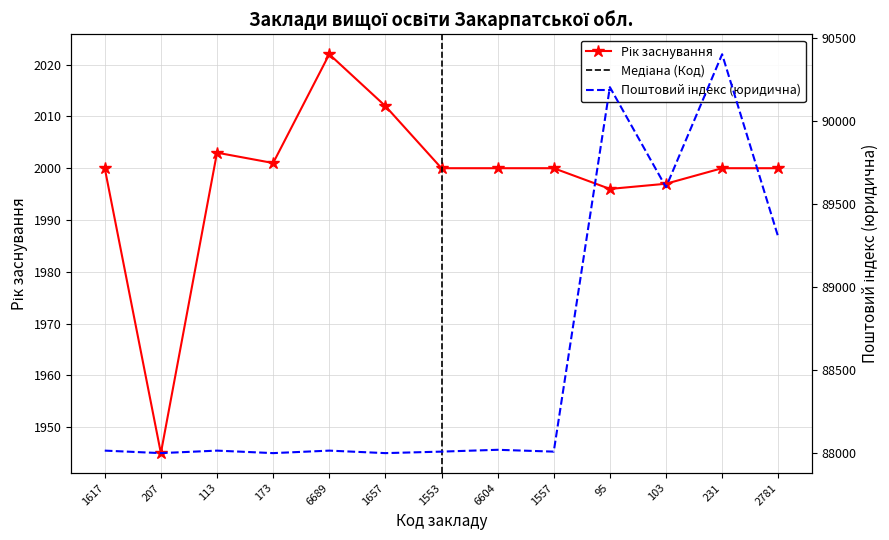

Rank the categories by Рік заснування value from lowest to highest.

207, 95, 103, 1617, 1553, 6604, 1557, 231, 2781, 173, 113, 1657, 6689